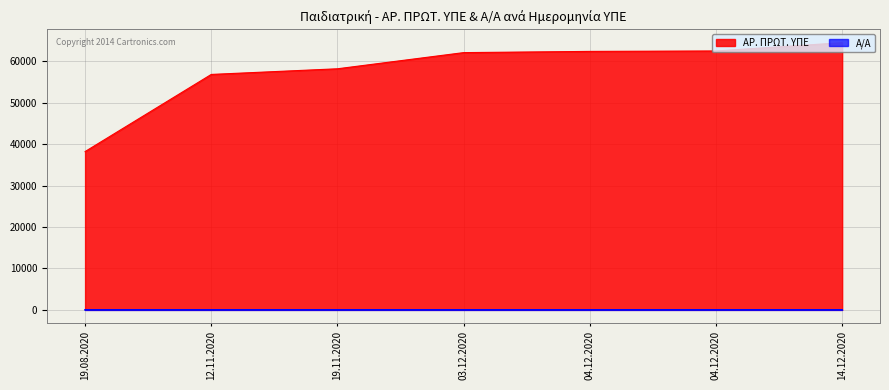

At which category is the sum across all series the highest?

14.12.2020